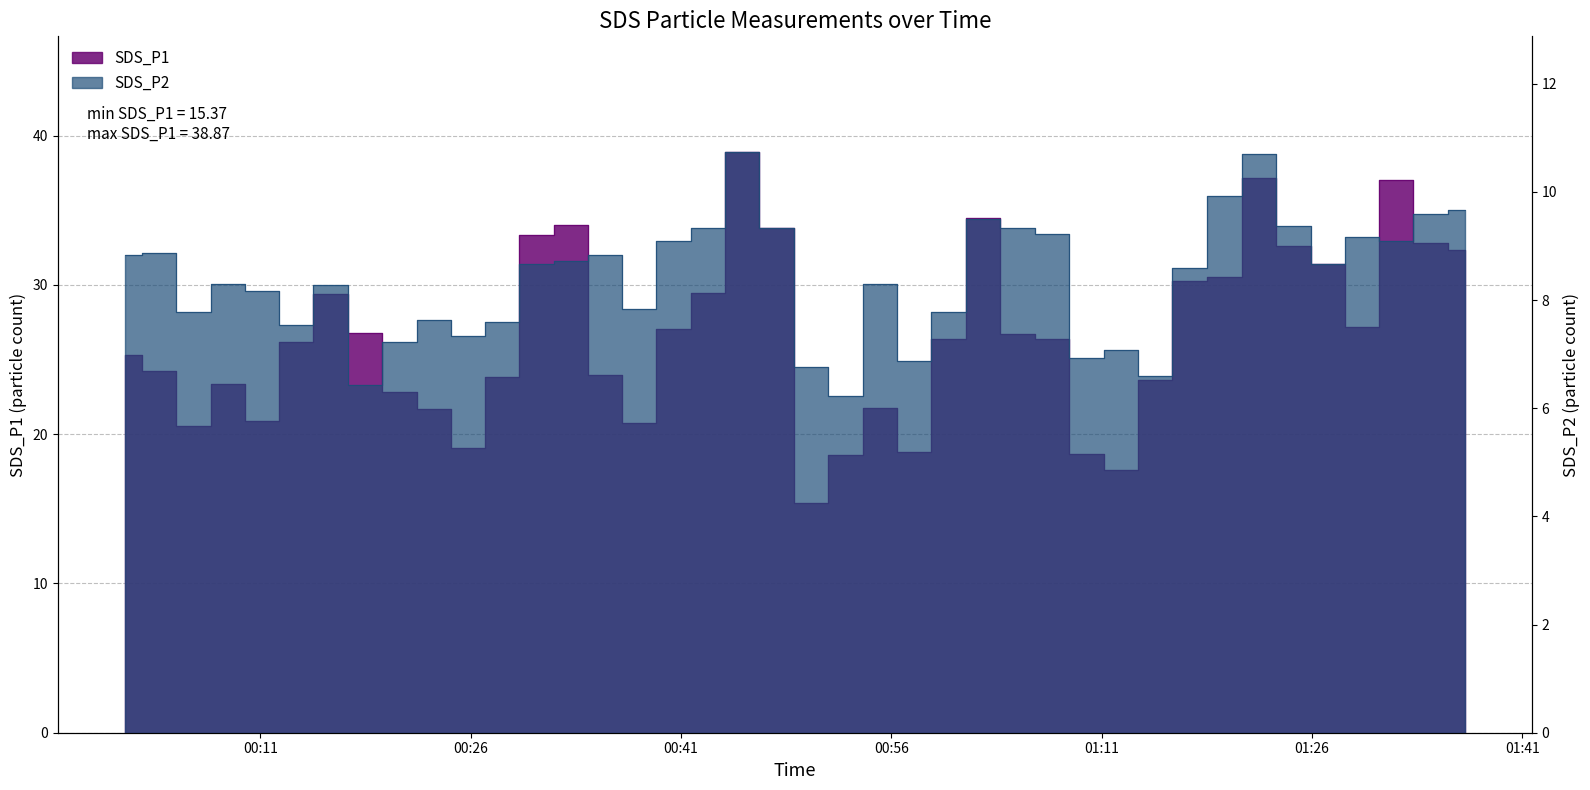

What is the greatest value displayed?

38.9